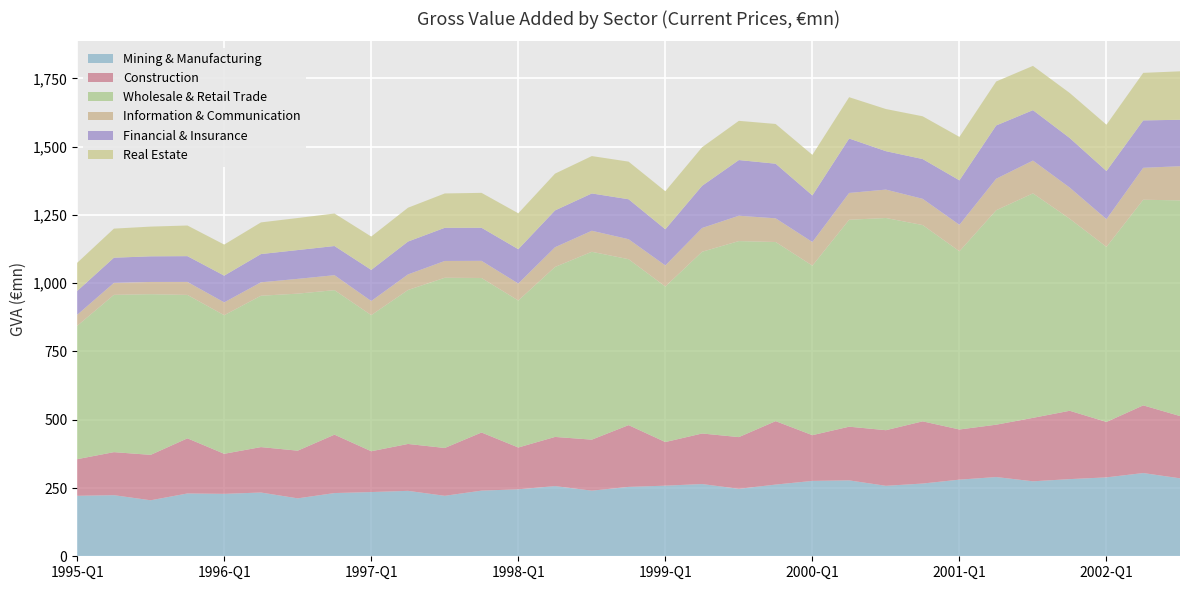

Reading left to right, extract all data points from this chart.

Mining & Manufacturing: 221.5	223.8	205.1	230.0	228.6	233.5	212.1	231.5	235.2	239.6	221.4	240.4	245.3	257.0	240.3	254.1	258.6	264.5	247.1	262.6	276.0	277.9	258.0	266.4	280.6	290.2	274.5	282.6	288.9	304.8	285.5
Construction: 134.1	157.6	166.3	201.9	146.7	166.4	174.6	213.8	149.4	171.7	175.2	212.9	153.1	180.1	186.8	226.2	159.8	185.1	189.4	232.3	167.5	196.6	203.7	227.7	183.7	191.7	232.3	250.3	202.9	247.8	228.1
Wholesale & Retail Trade: 488.2	576.0	588.4	525.1	507.4	554.3	575.0	529.2	498.5	563.8	623.3	565.8	538.2	622.4	687.9	607.6	569.4	665.5	717.8	656.0	620.8	757.8	777.1	718.8	652.6	785.3	822.1	703.1	641.1	753.0	789.7
Information & Communication: 40.3	43.8	44.8	47.6	47.1	49.2	54.1	54.8	51.7	57.1	61.5	62.9	62.2	72.2	77.0	73.2	77.3	87.0	92.8	86.7	86.5	98.2	104.0	96.1	96.8	115.4	120.0	114.1	101.5	116.9	125.1
Financial & Insurance: 87.3	92.2	93.9	94.4	97.9	103.4	105.5	106.8	114.0	120.3	121.5	121.1	125.7	134.8	136.6	146.3	132.4	154.5	203.9	200.0	170.7	199.3	140.7	145.6	162.8	195.1	184.7	181.6	176.3	173.6	170.0
Real Estate: 103.1	106.5	108.8	112.2	113.7	116.0	117.3	119.1	122.1	123.9	125.8	127.8	131.5	134.7	136.9	137.8	139.2	141.3	143.6	145.5	148.5	151.3	154.3	156.6	159.1	161.0	162.1	164.9	169.6	174.1	177.5